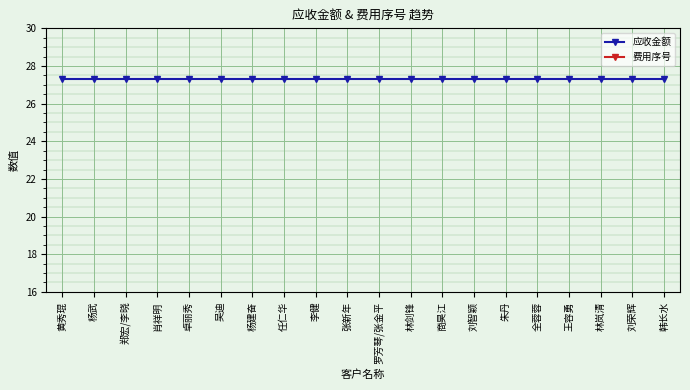

Is it true that 应收金额 equals 27.3 at 罗芳琴/张金平?

True